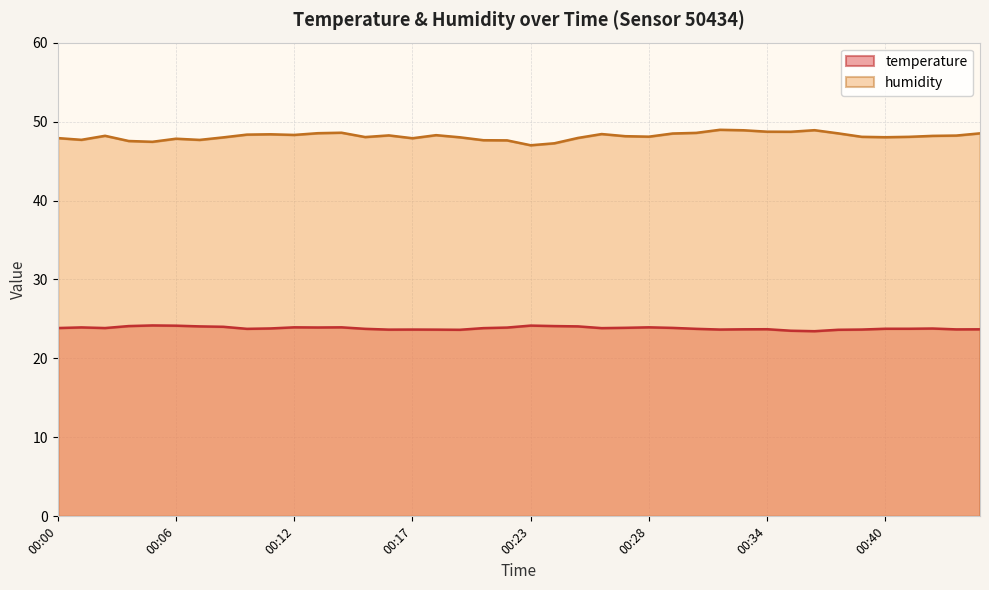

List the labels in order of humidity value, largest first.

00:32, 00:36, 00:33, 00:34, 00:35, 00:14, 00:31, 00:13, 00:37, 00:44, 00:30, 00:26, 00:11, 00:09, 00:12, 00:18, 00:16, 00:43, 00:03, 00:42, 00:27, 00:28, 00:39, 00:41, 00:15, 00:40, 00:19, 00:08, 00:25, 00:00, 00:17, 00:06, 00:02, 00:07, 00:21, 00:22, 00:04, 00:05, 00:24, 00:23